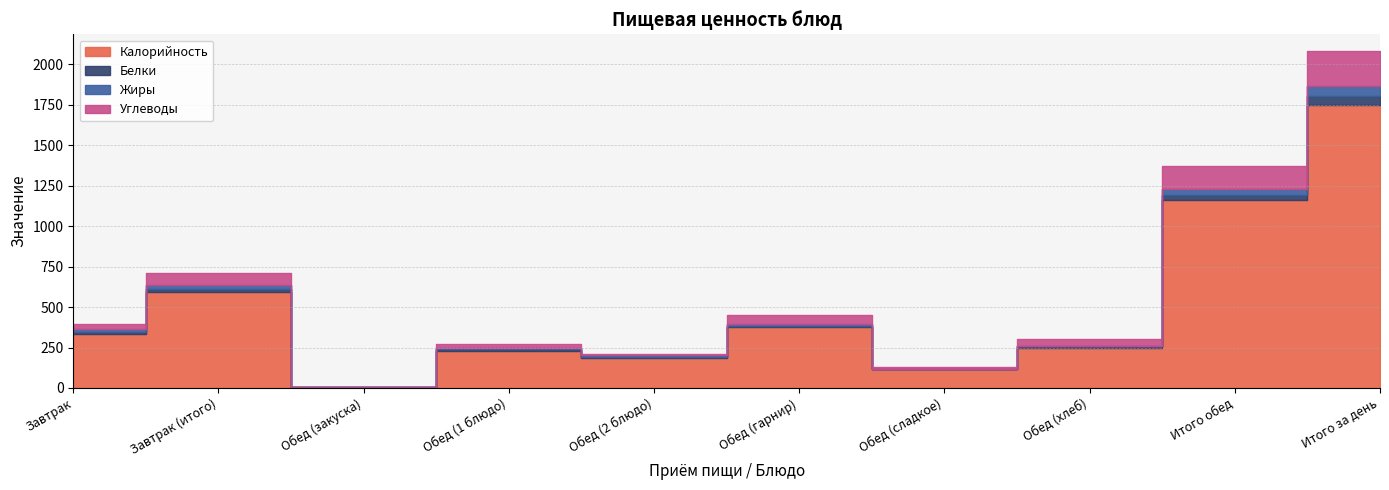

Read the Углеводы value at Обед (2 блюдо), to the nearest 5.

5